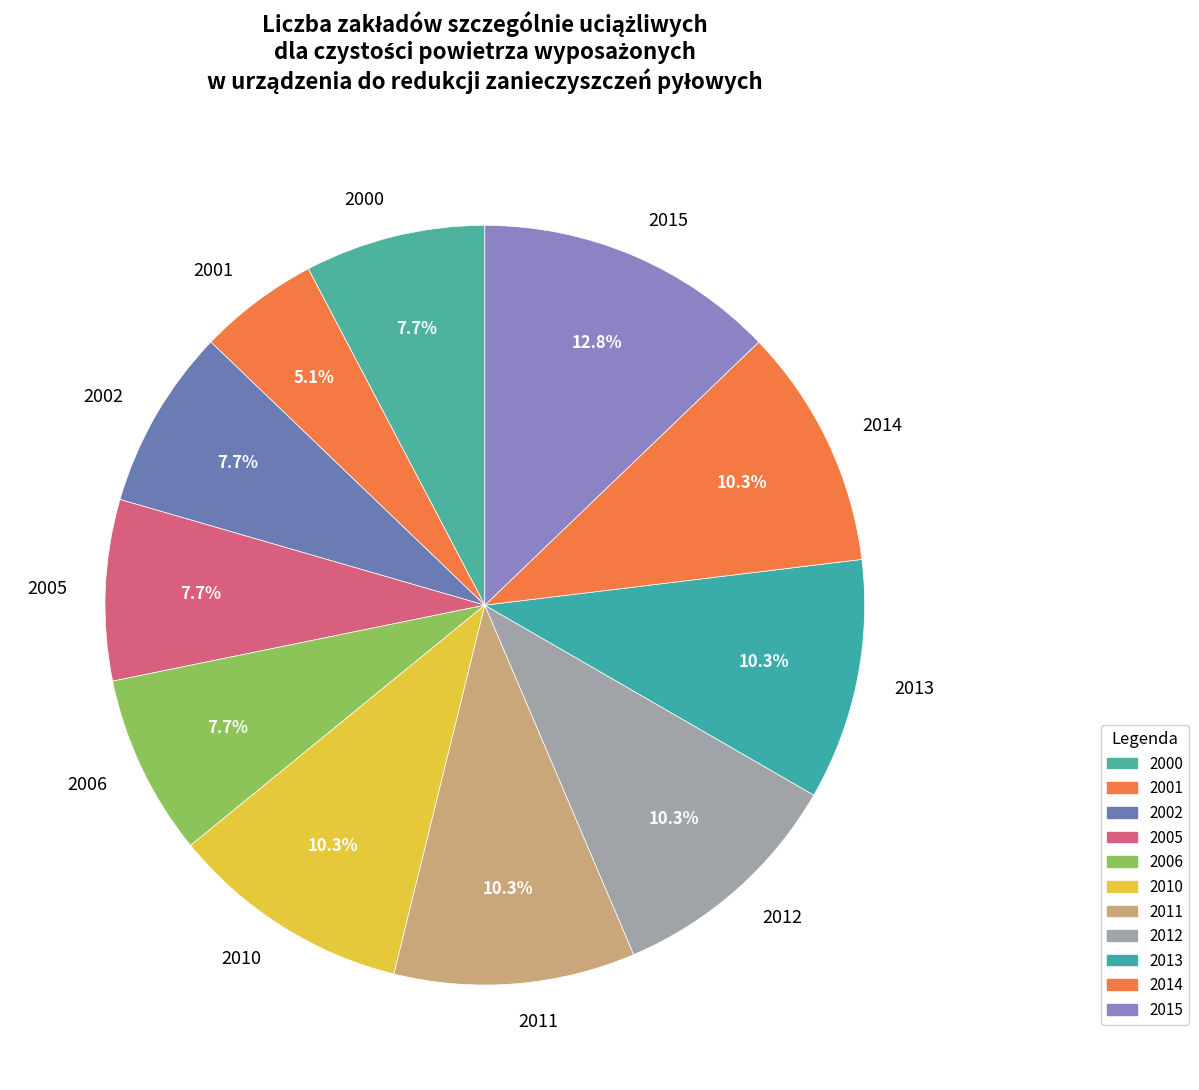

How many segments does this pie chart have?

11